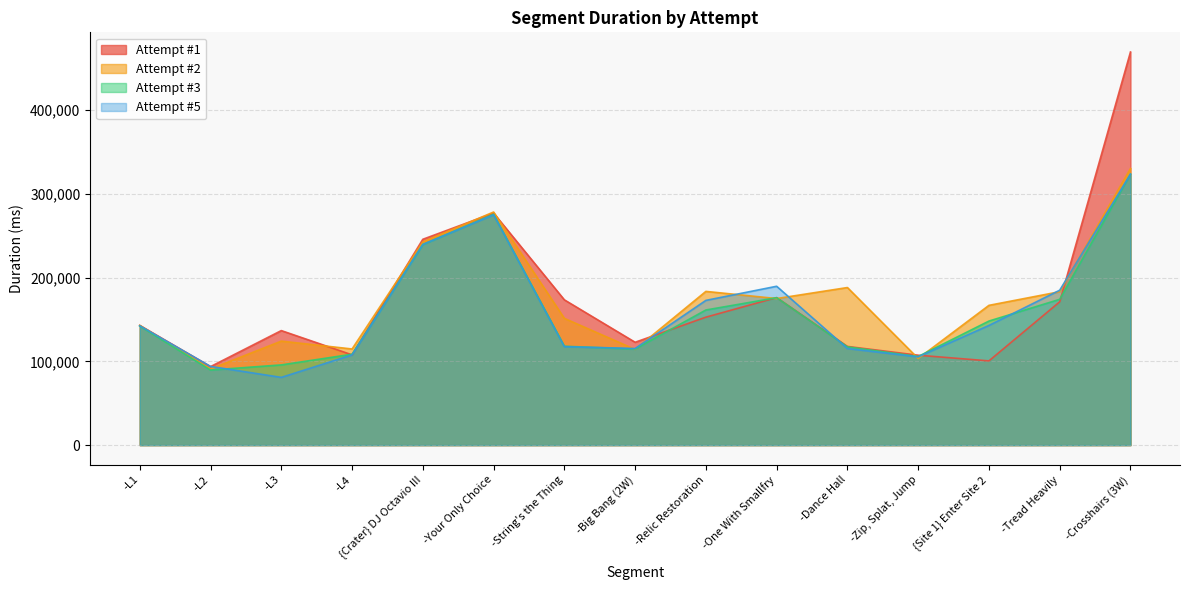

What is the sum of the Attempt #2 values at -L2 and -L4?

205620